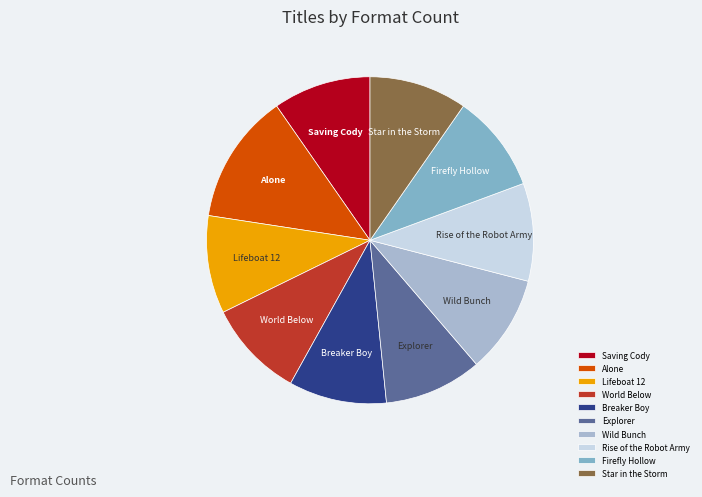

Is it true that Star in the Storm is 10% of the pie?

True